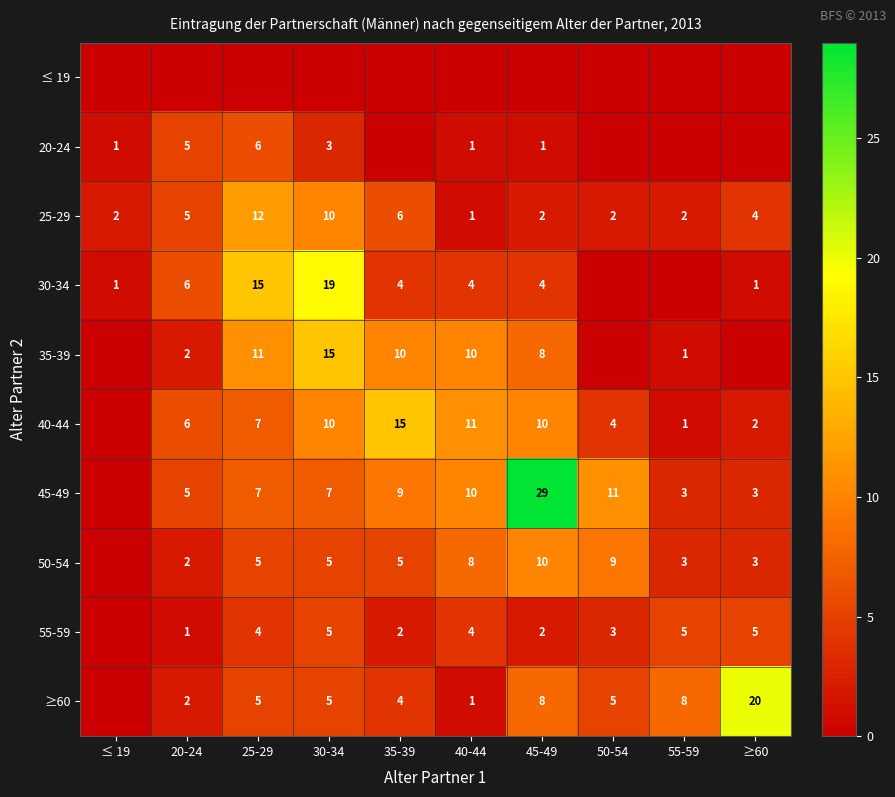

The value of 35-39 at 20-24 is 3. True or false?

False